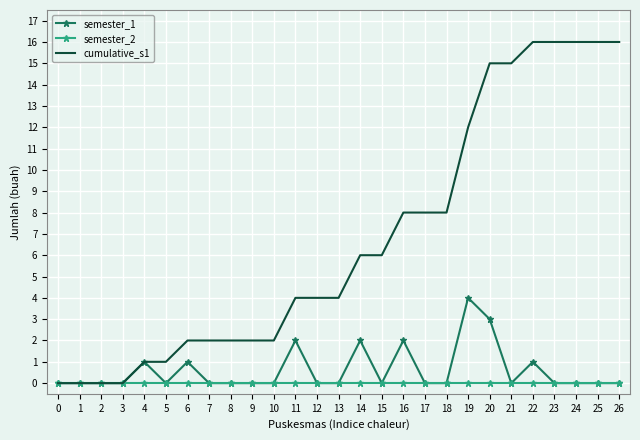

What is the maximum value shown in the chart?

16